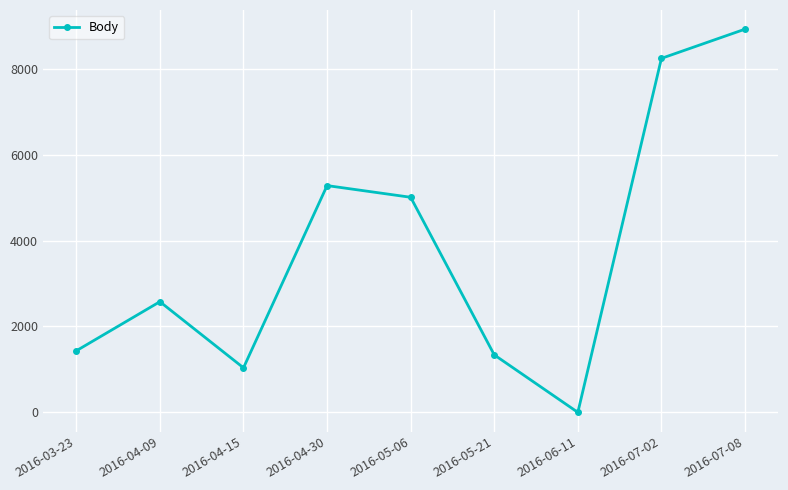

Reading right to left, list all the values displayed in this chart.

8921	8241	0	1338	5007	5279	1037	2576	1433